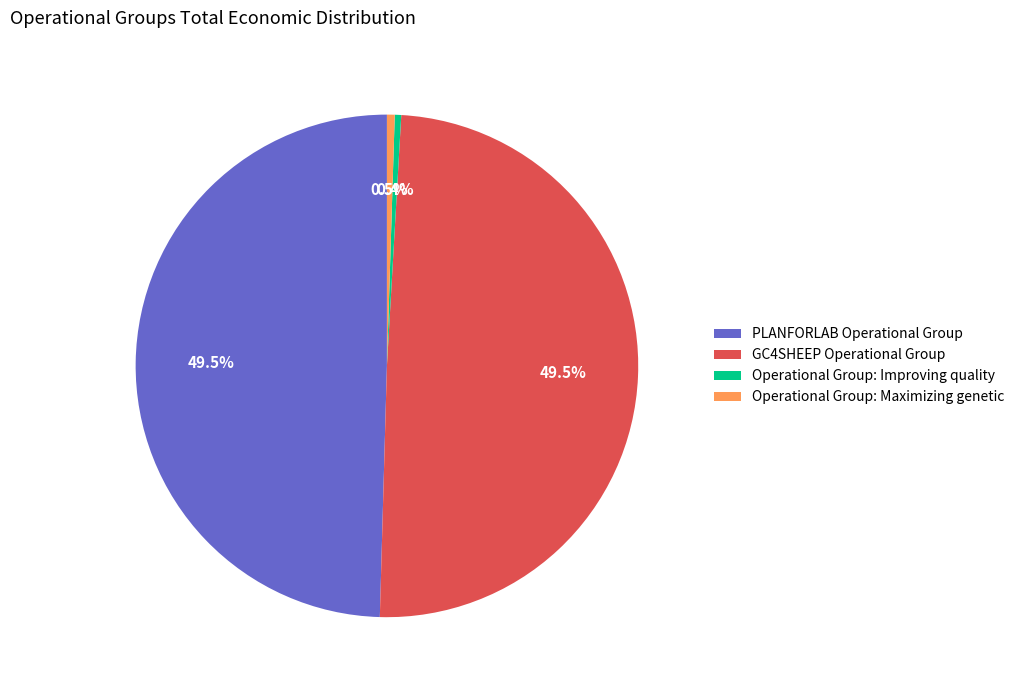

True or false: Operational Group: Maximizing genetic accounts for 15% of the total.

False